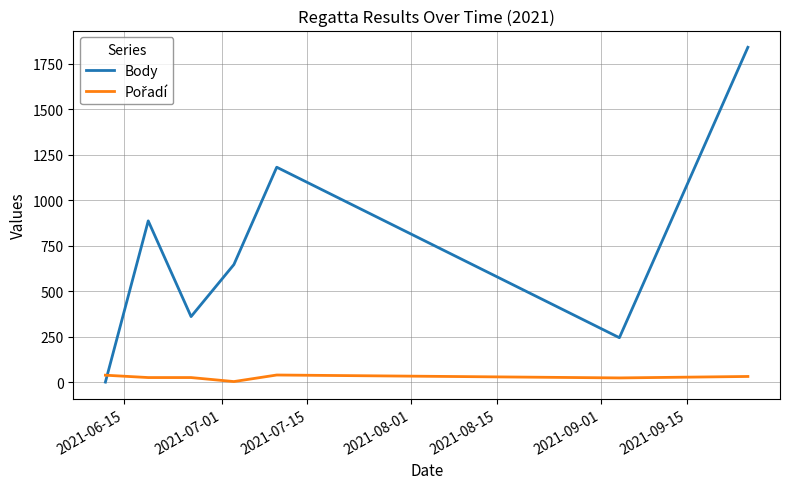

What is the sum of all Body values?

5157